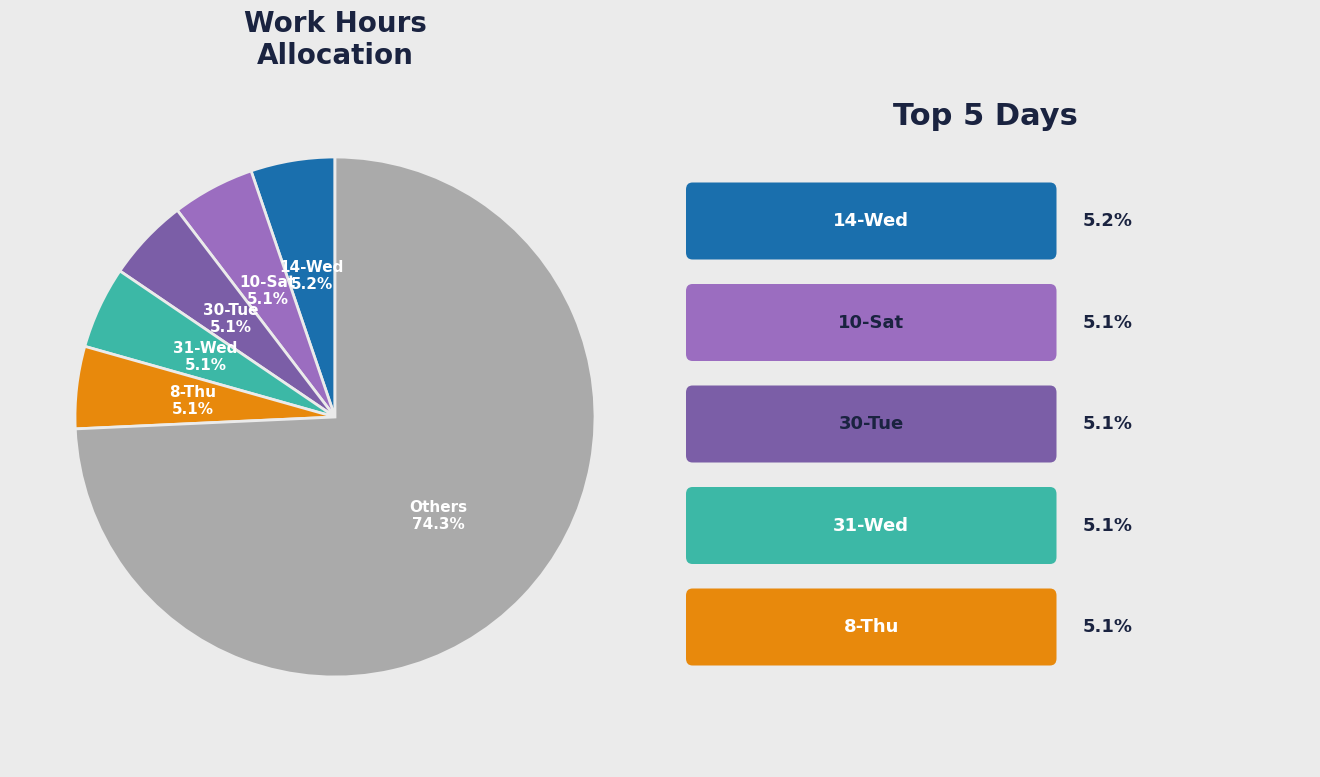

What is the ratio of the value at 8-Thu to the value at 10-Sat?

1.0